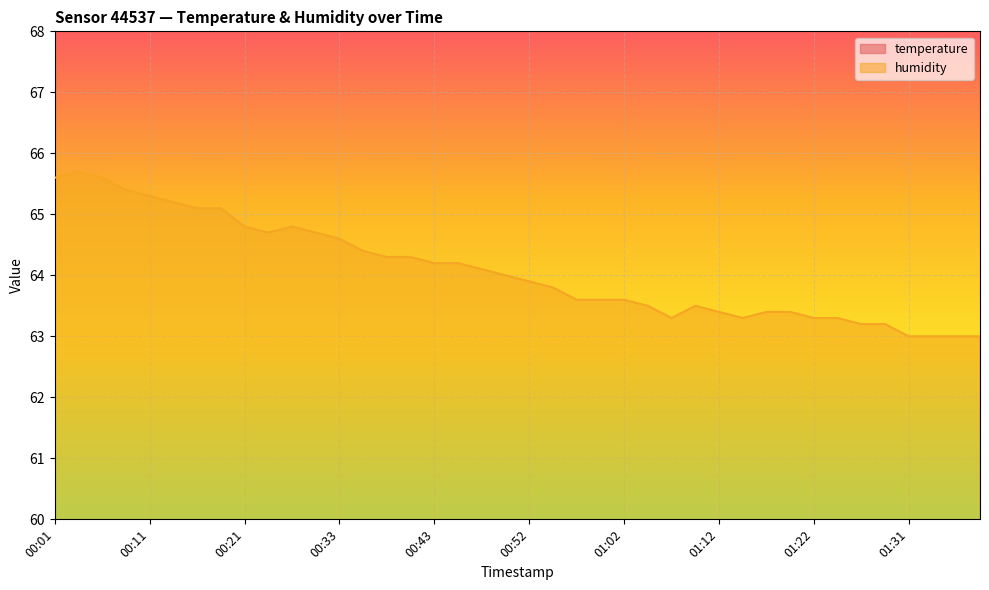

Reading right to left, extract all data points from this chart.

temperature: 17.1	17.1	17.1	17.0	17.1	17.0	17.0	17.0	17.0	16.9	17.0	17.0	17.0	17.0	17.0	17.0	17.0	16.9	17.0	16.9	16.9	16.9	16.9	16.9	16.9	16.9	16.8	16.8	16.8	16.8	16.8	16.8	16.8	16.7	16.7	16.7	16.6	16.6	16.6	16.6
humidity: 63.0	63.0	63.0	63.0	63.2	63.2	63.3	63.3	63.4	63.4	63.3	63.4	63.5	63.3	63.5	63.6	63.6	63.6	63.8	63.9	64.0	64.1	64.2	64.2	64.3	64.3	64.4	64.6	64.7	64.8	64.7	64.8	65.1	65.1	65.2	65.3	65.4	65.6	65.7	65.6